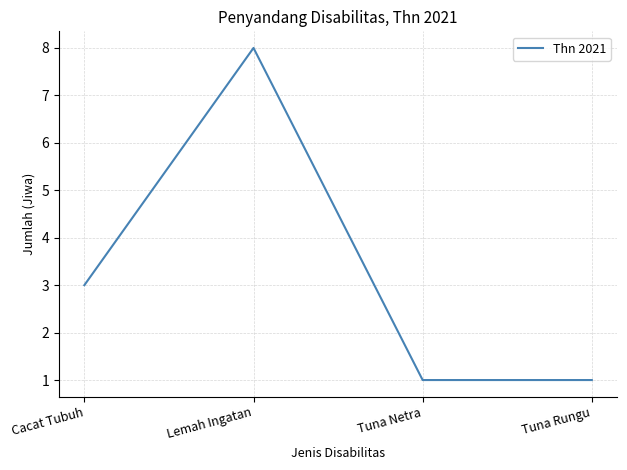

Is it true that the value at Cacat Tubuh is 2?

False